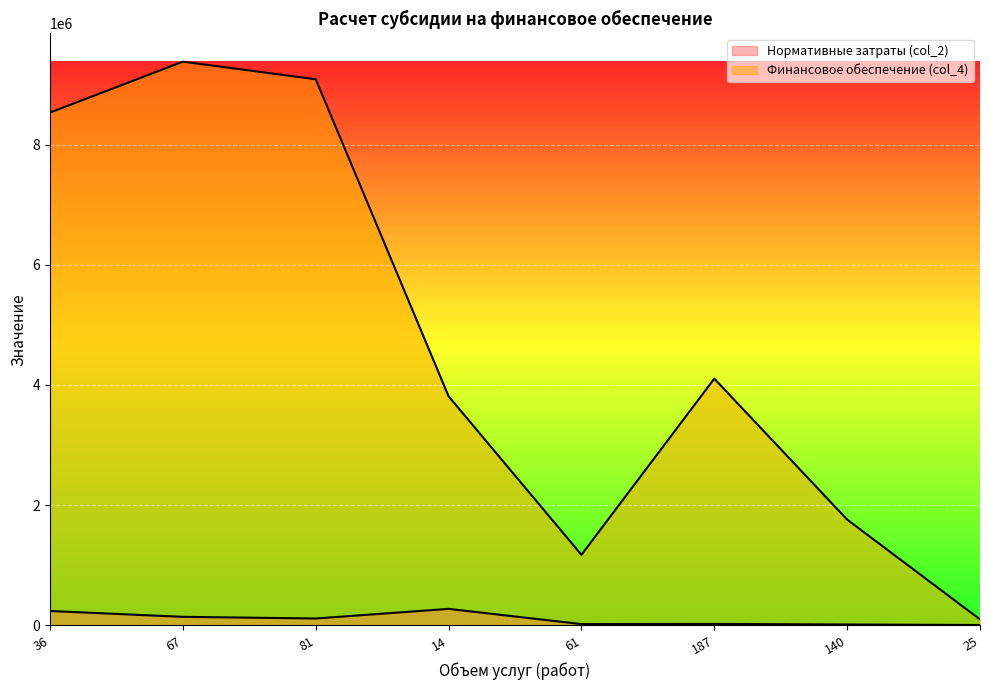

What value does the Нормативные затраты (col_2) series have at 67?

140029.2